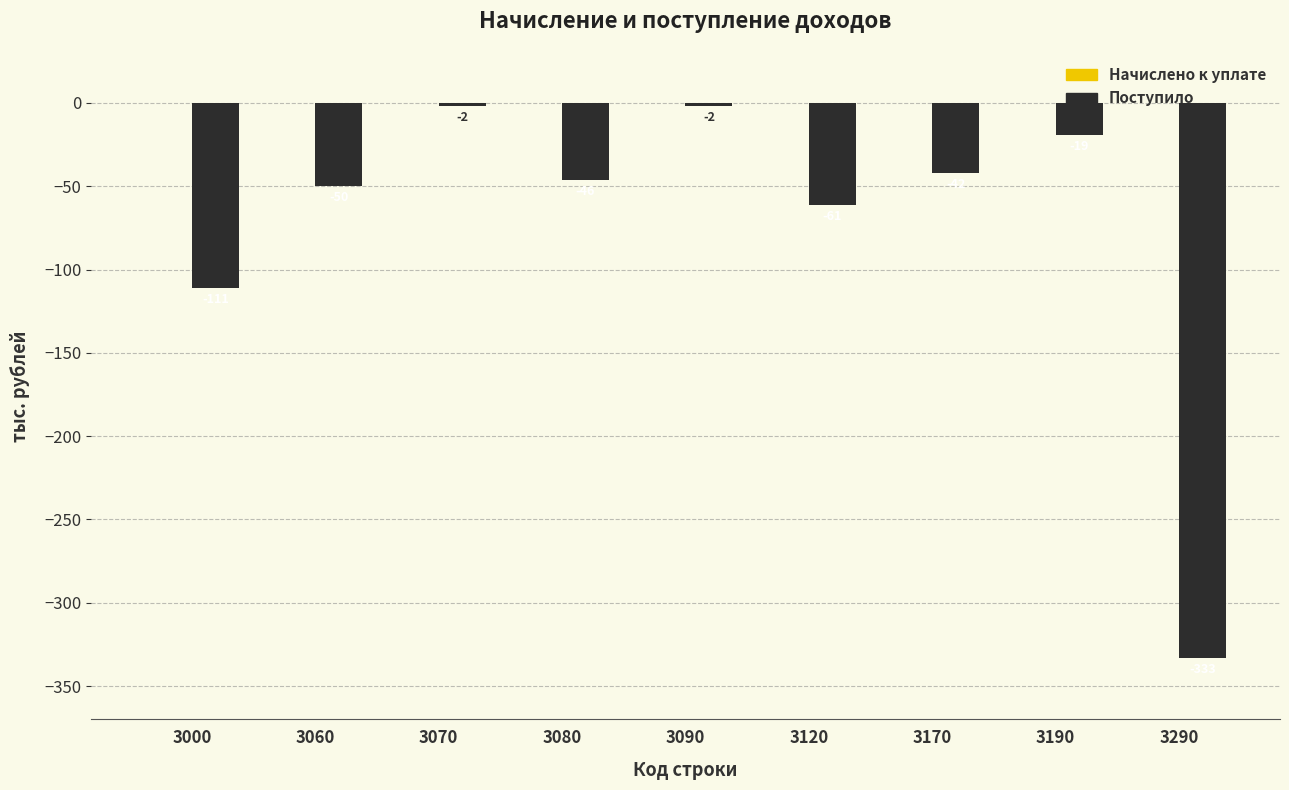

What is the average value?

-74